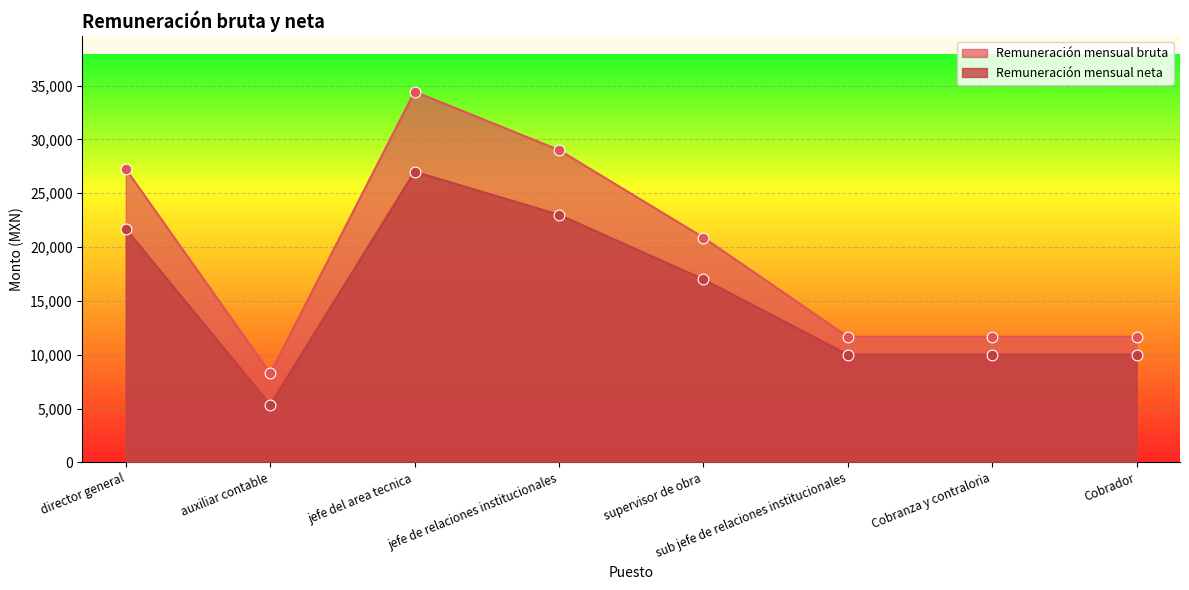

What are all the series names shown in the legend?

Remuneración mensual bruta, Remuneración mensual neta